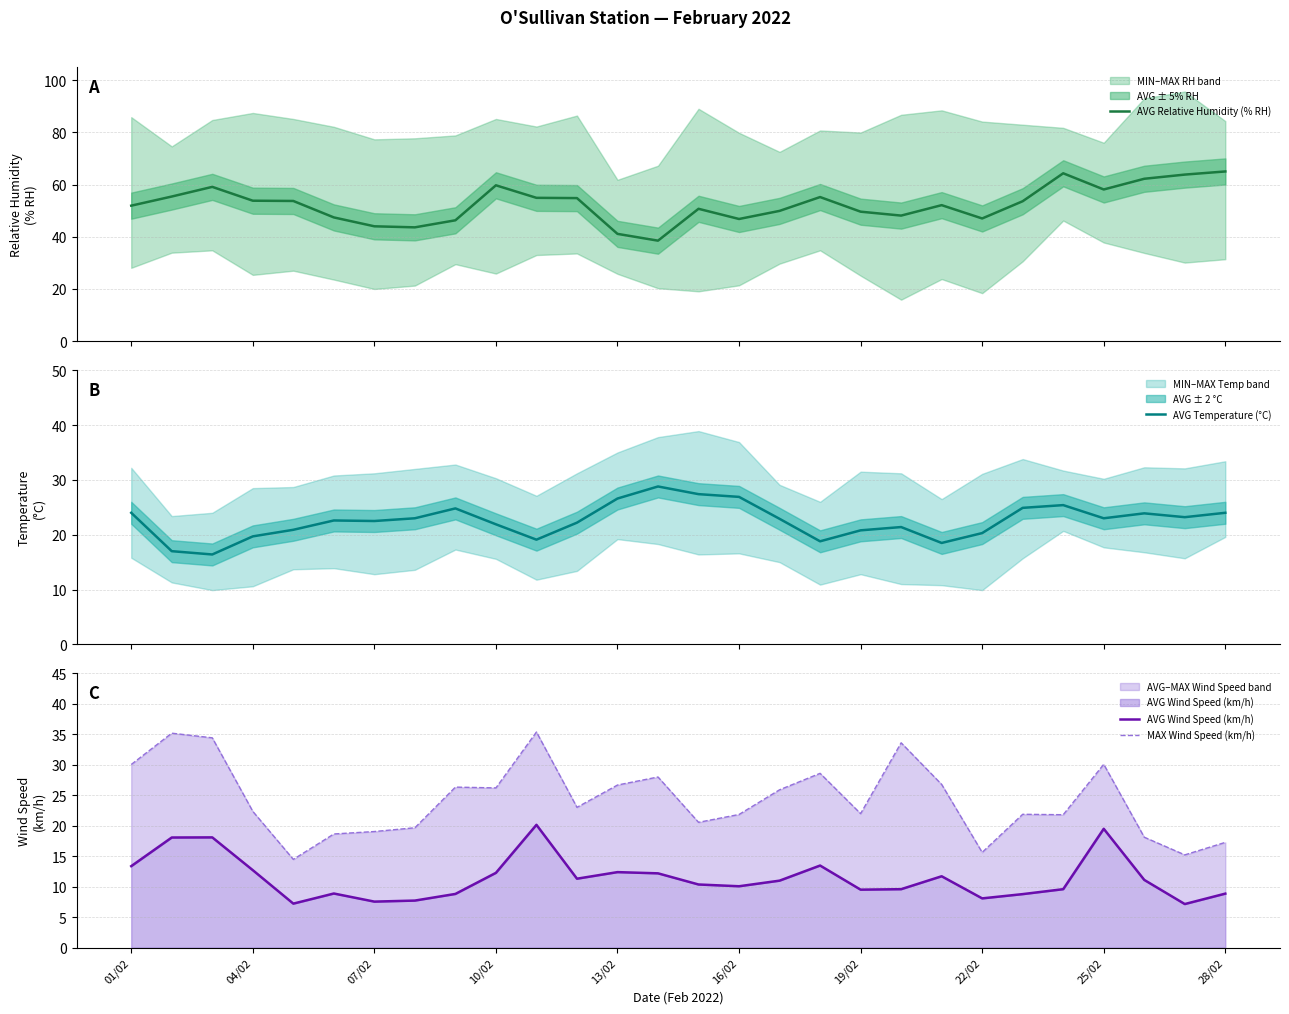

What is the maximum value for AVG Relative Humidity (% RH)?

65.0